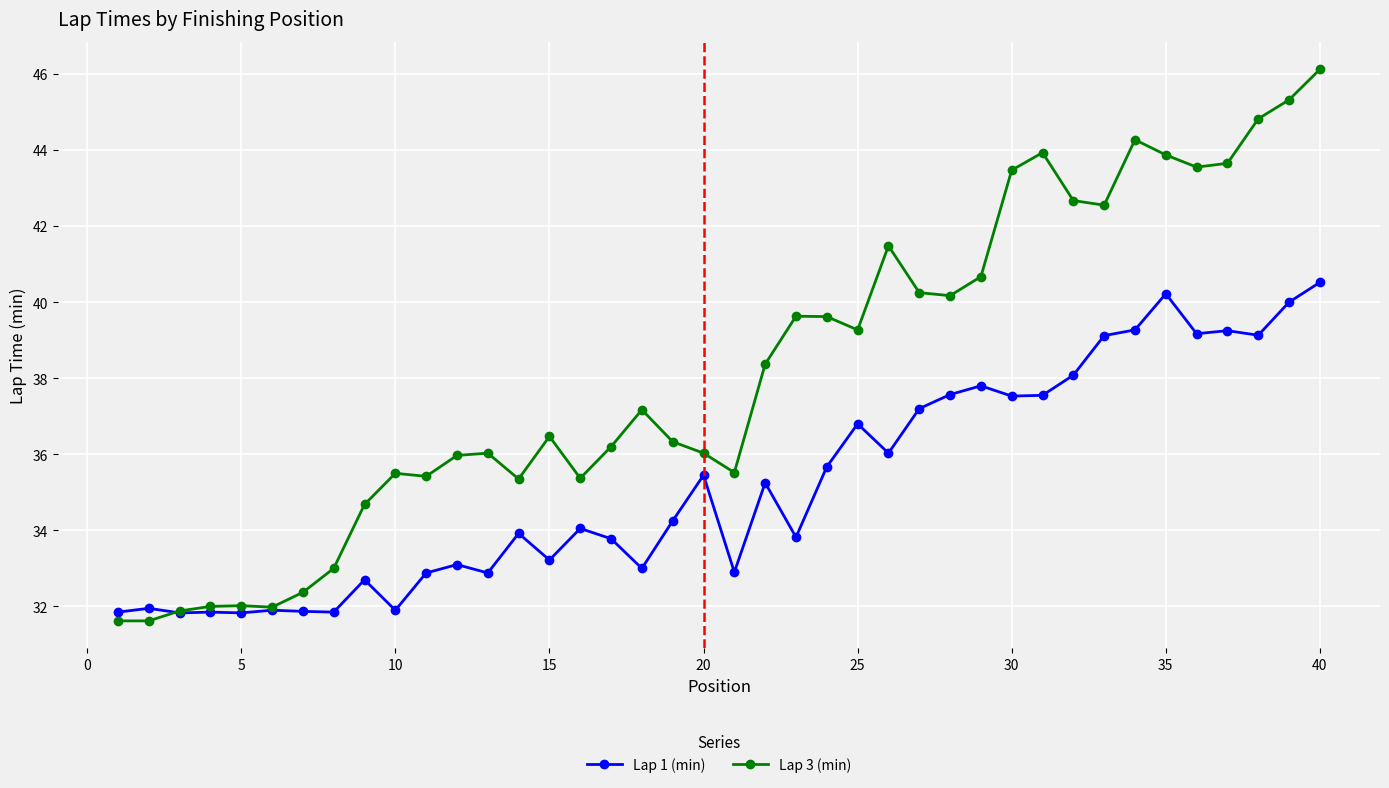

How many distinct data groups are displayed?

2